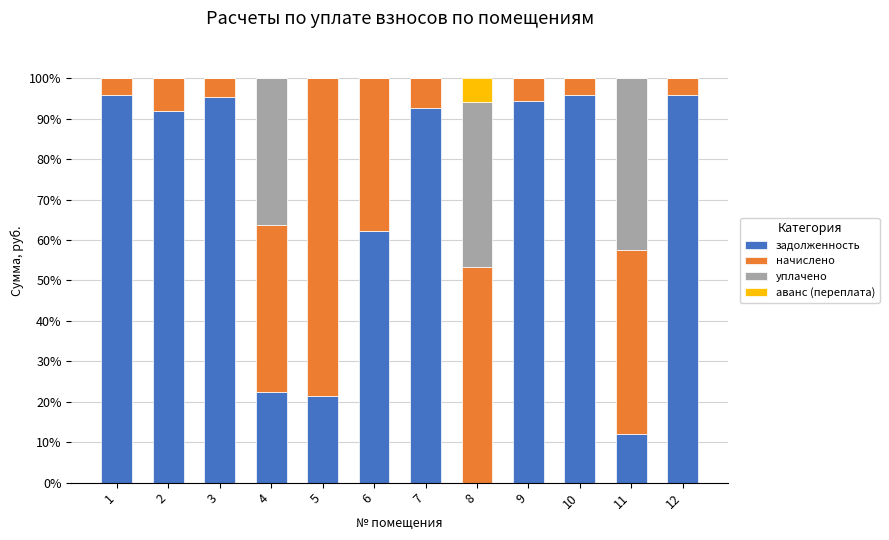

Are the bars horizontal?

No